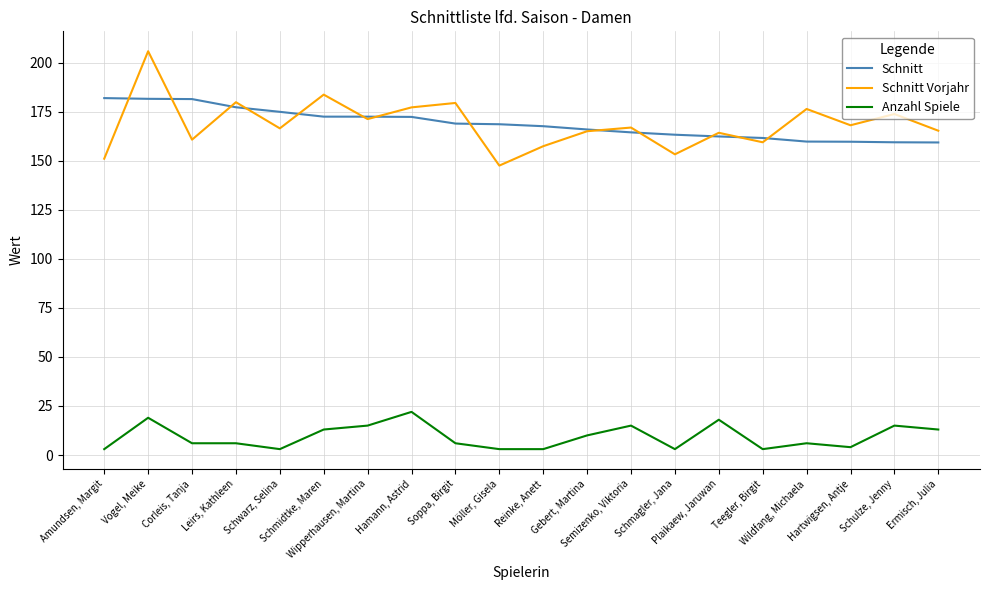

What is the difference between the Schnitt Vorjahr values at Gebert, Martina and Corleis, Tanja?

4.3